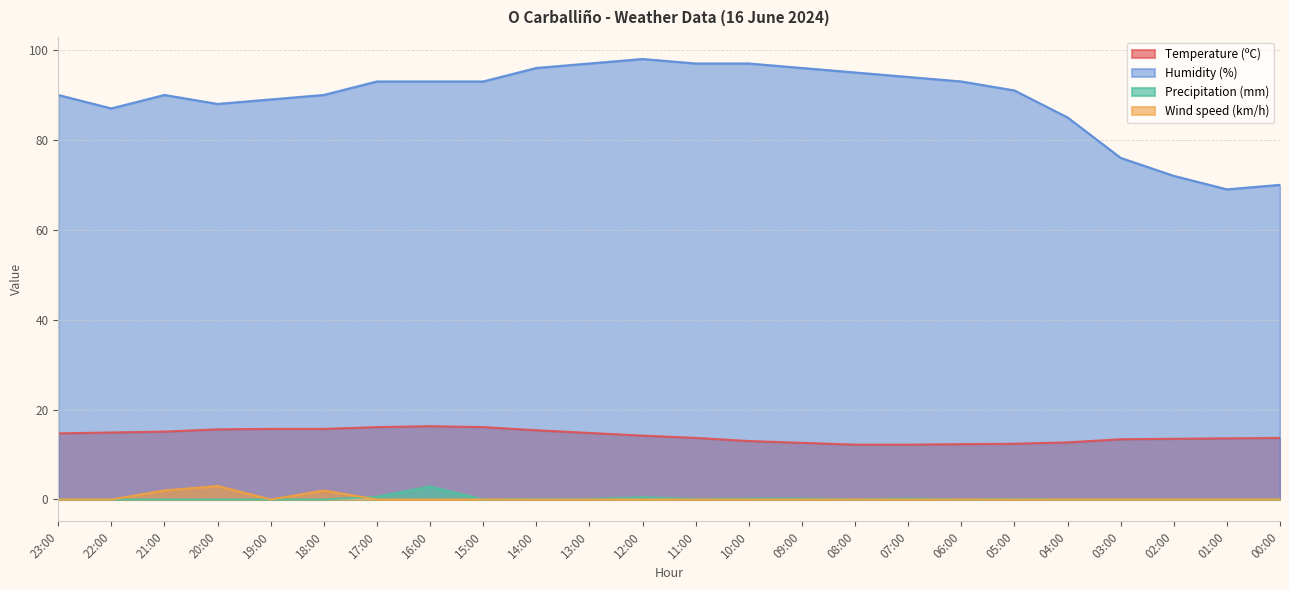

At which label does Temperature (ºC) first exceed 14?

23:00